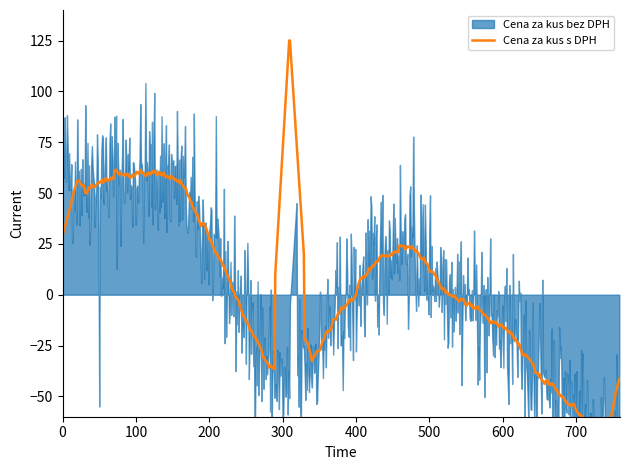

Rank the series by their average value, from lowest to highest.

Cena za kus bez DPH, Cena za kus s DPH